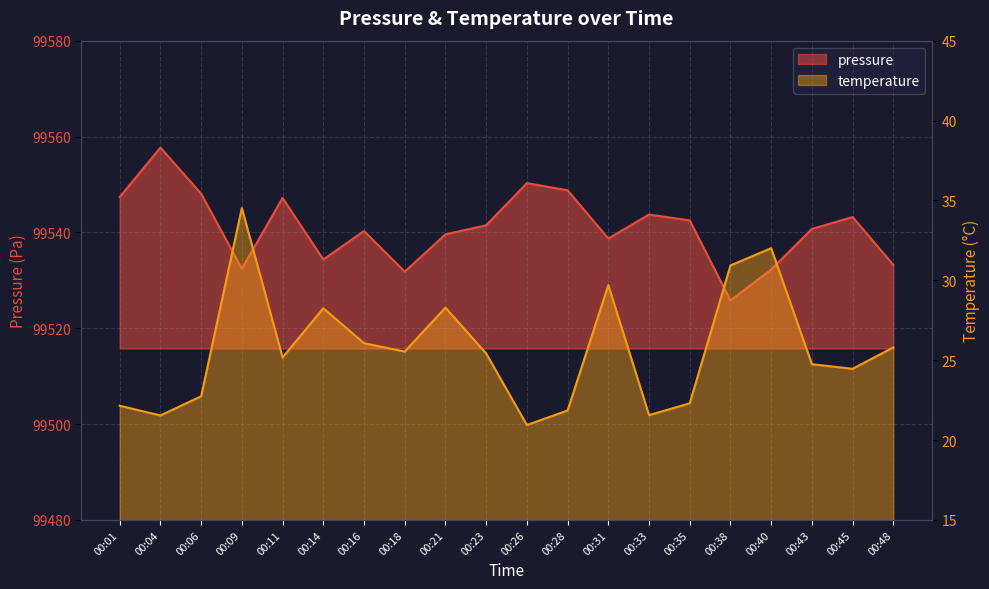

True or false: pressure has more than 0 points higher than both neighbors.

True